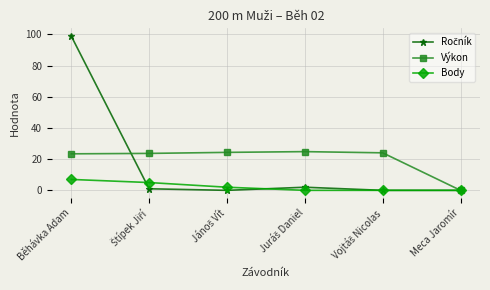

The value of Výkon at Běhávka Adam is 23.4. True or false?

True